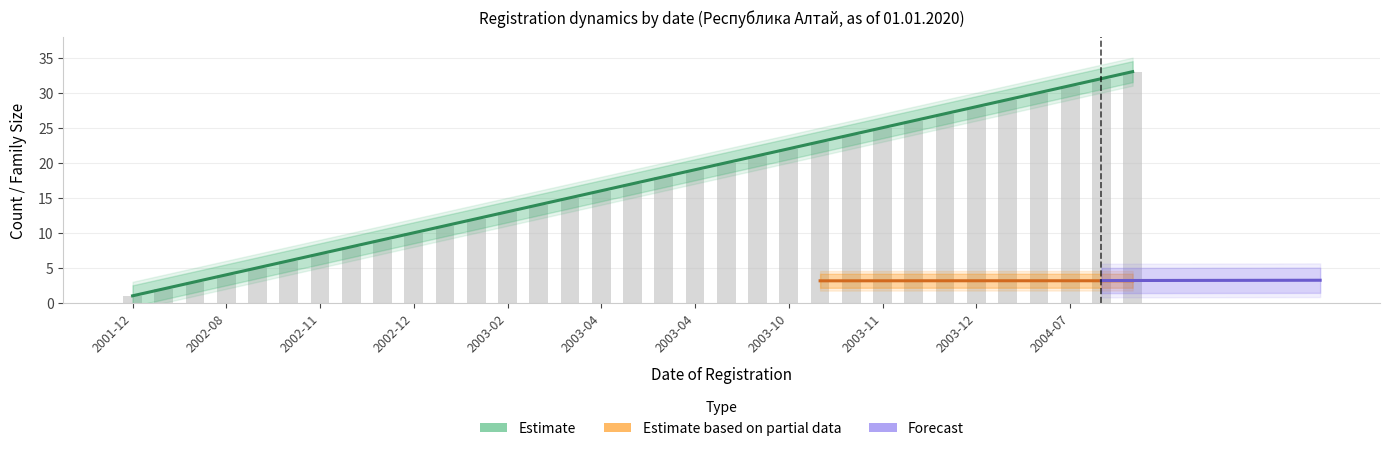

Rank the categories by value from highest to lowest.

2004-11, 2004-07, 2004-07, 2004-06, 2004-02, 2003-12, 2003-12, 2003-11, 2003-11, 2003-10, 2003-10, 2003-10, 2003-08, 2003-06, 2003-04, 2003-04, 2003-04, 2003-04, 2003-04, 2003-03, 2003-02, 2003-01, 2003-01, 2002-12, 2002-12, 2002-11, 2002-11, 2002-10, 2002-08, 2002-08, 2002-04, 2002-03, 2001-12